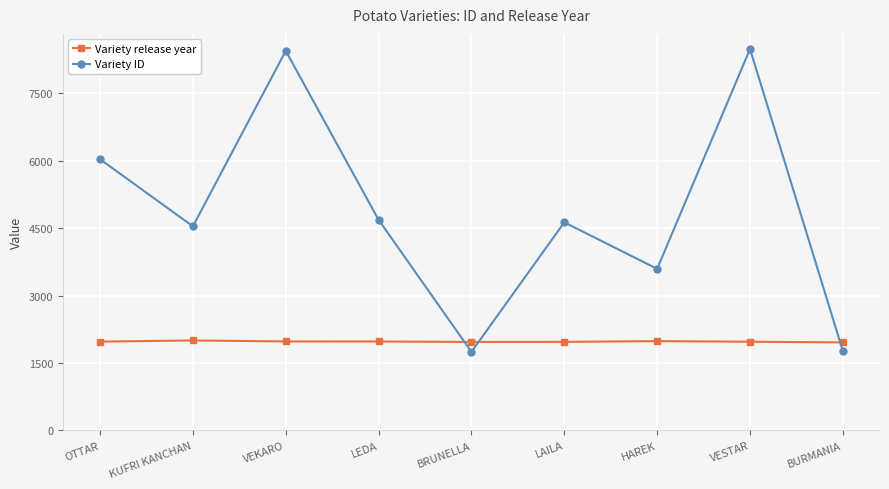

How many times do Variety release year and Variety ID cross each other?

3